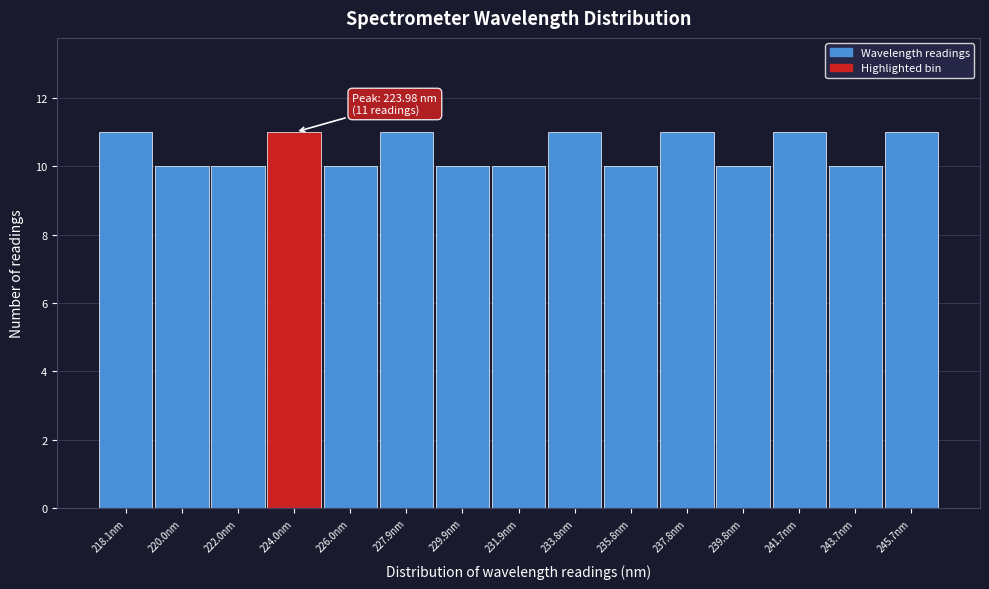

Reading right to left, extract all data points from this chart.

11	10	11	10	11	10	11	10	10	11	10	11	10	10	11